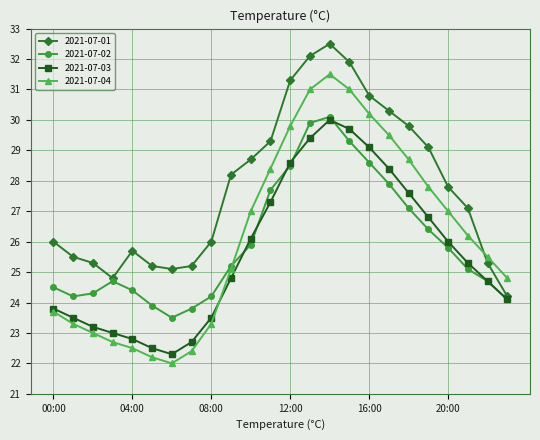

What is the maximum value shown in the chart?

32.5